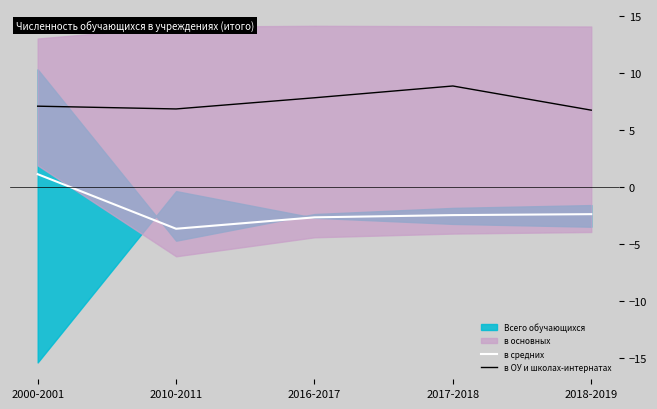

Is the value of в ОУ и школах-интернатах at 2018-2019 greater than the value of в средних at 2017-2018?

Yes